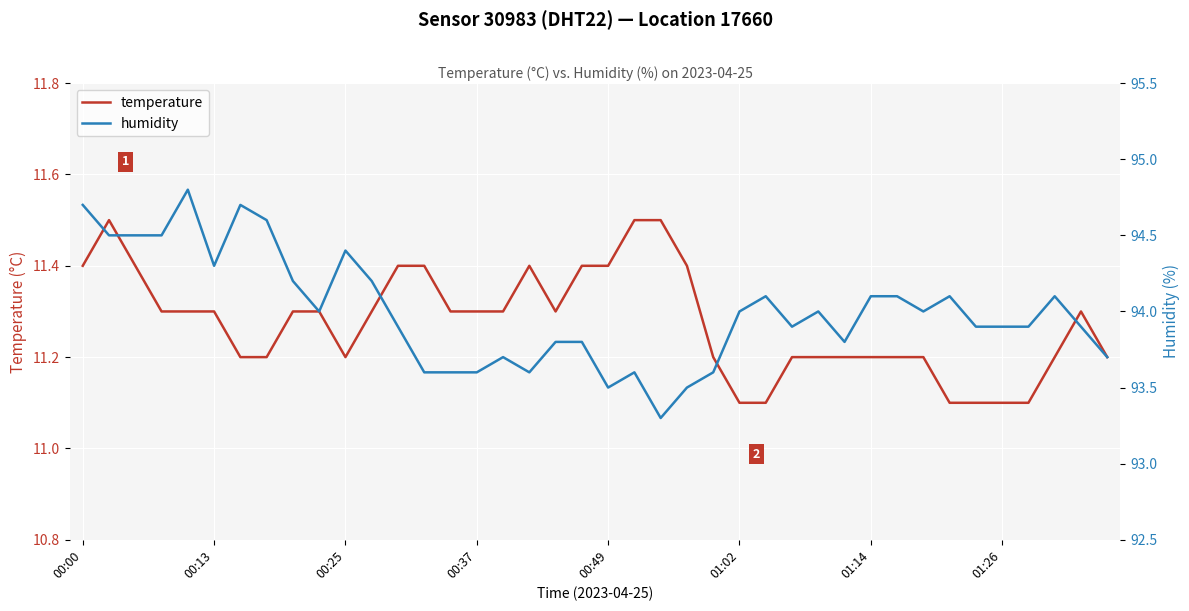

Reading right to left, extract all data points from this chart.

temperature: 11.2	11.3	11.2	11.1	11.1	11.1	11.1	11.2	11.2	11.2	11.2	11.2	11.2	11.1	11.1	11.2	11.4	11.5	11.5	11.4	11.4	11.3	11.4	11.3	11.3	11.3	11.4	11.4	11.3	11.2	11.3	11.3	11.2	11.2	11.3	11.3	11.3	11.4	11.5	11.4
humidity: 93.7	93.9	94.1	93.9	93.9	93.9	94.1	94.0	94.1	94.1	93.8	94.0	93.9	94.1	94.0	93.6	93.5	93.3	93.6	93.5	93.8	93.8	93.6	93.7	93.6	93.6	93.6	93.9	94.2	94.4	94.0	94.2	94.6	94.7	94.3	94.8	94.5	94.5	94.5	94.7